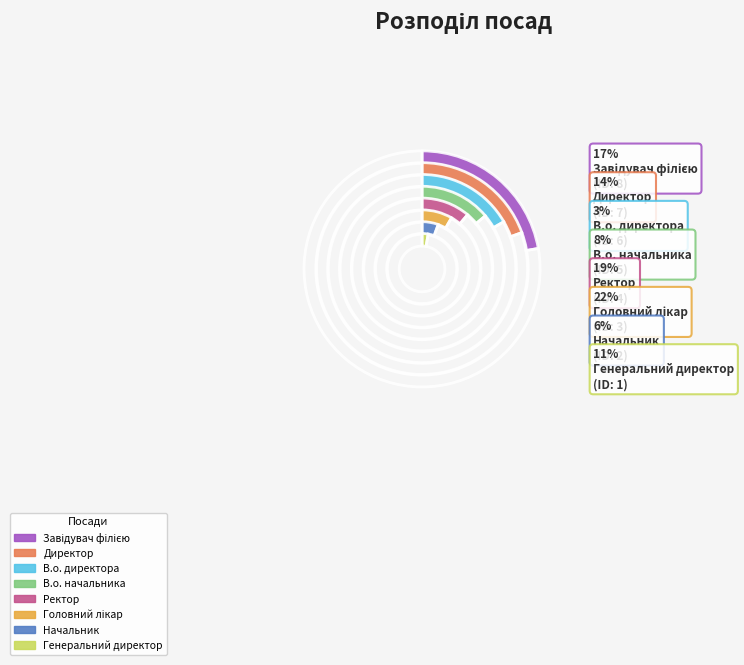

What is the change in value from Генеральний директор to Начальник?

+1